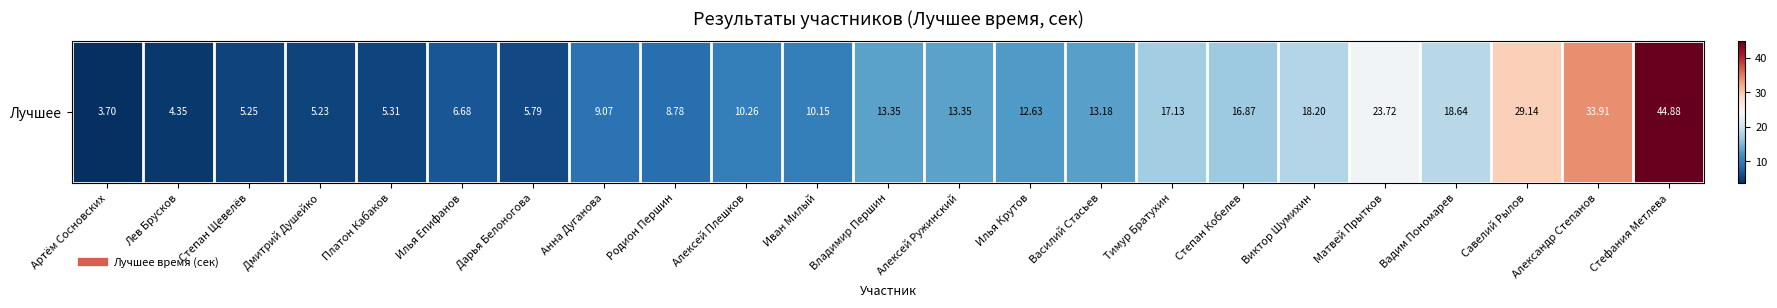

List the labels in order of value, smallest first.

Артём Сосновских, Лев Брусков, Дмитрий Душейко, Степан Щевелёв, Платон Кабаков, Дарья Белоногова, Илья Епифанов, Родион Першин, Анна Дуганова, Иван Милый, Алексей Плешков, Илья Крутов, Василий Стасьев, Владимир Першин, Алексей Ружинский, Степан Кобелев, Тимур Братухин, Виктор Шумихин, Вадим Пономарев, Матвей Прытков, Савелий Рылов, Александр Степанов, Стефания Метлева